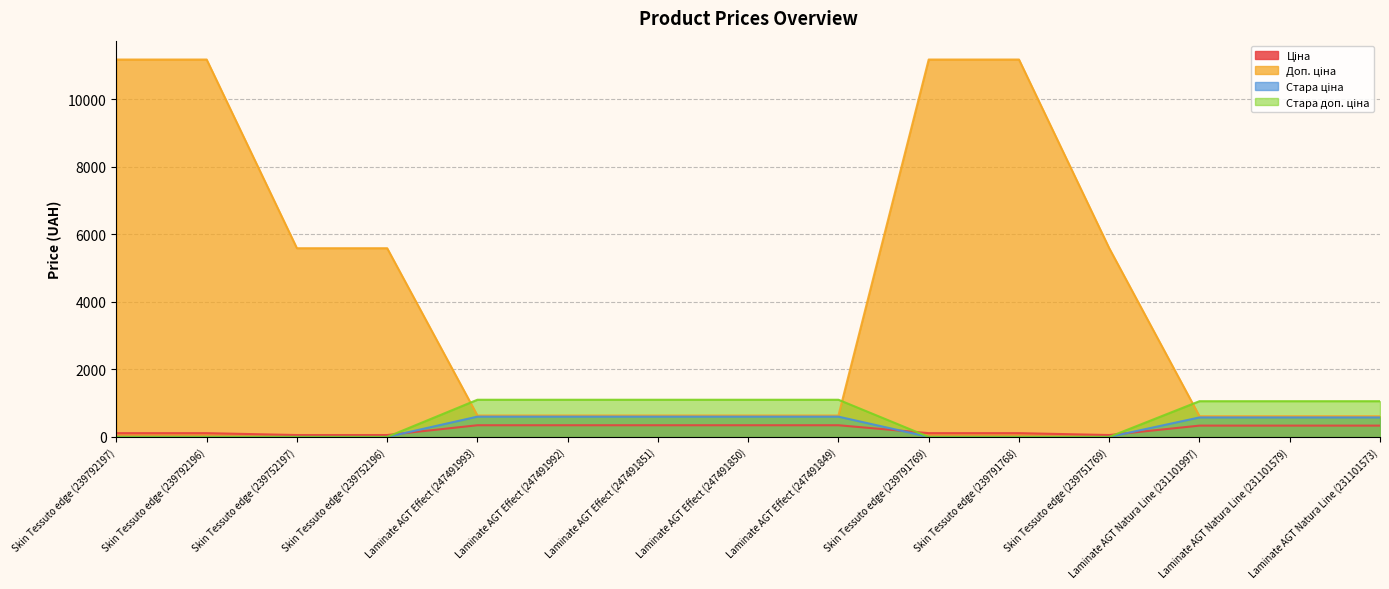

What are all the series names shown in the legend?

Ціна, Доп. ціна, Стара ціна, Стара доп. ціна